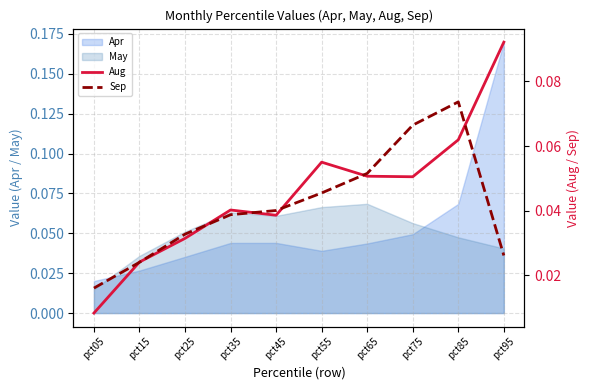

Count the number of categories in the chart.

10